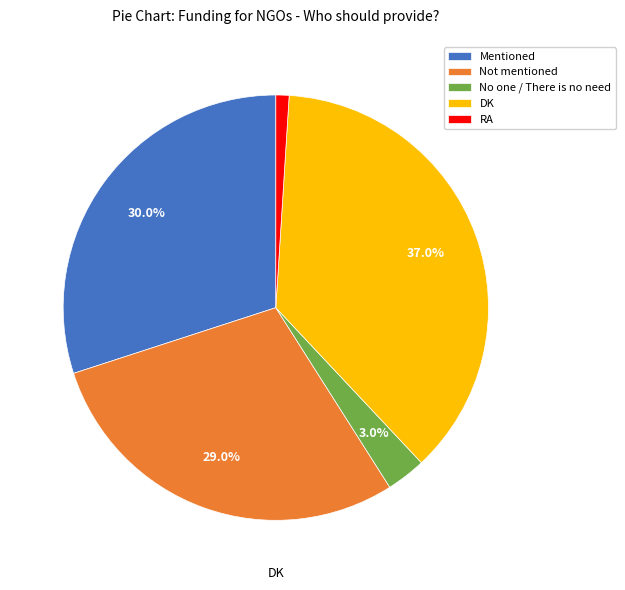

What is the smallest slice in the pie chart?

RA